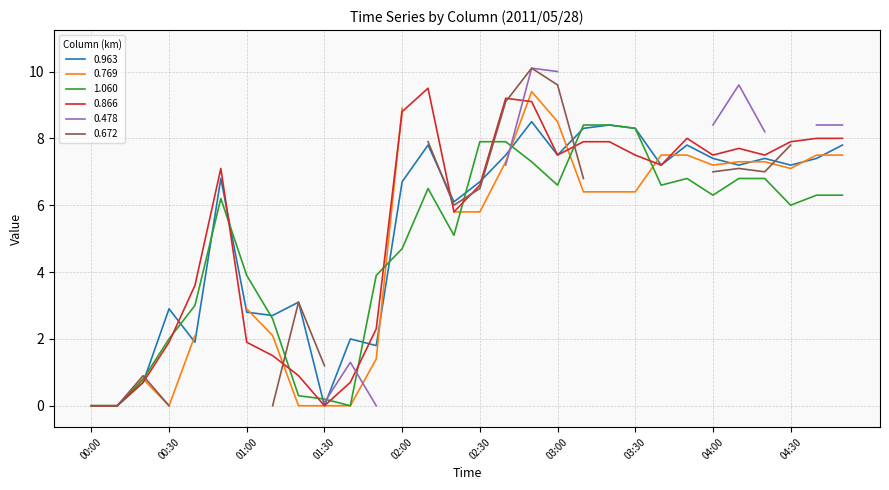

What is the difference between the highest and lowest values at 02:40?

1.7